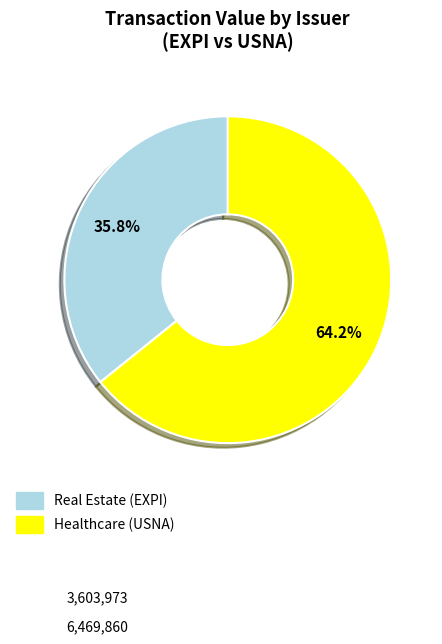

Is there any slice that represents more than half of the pie?

Yes